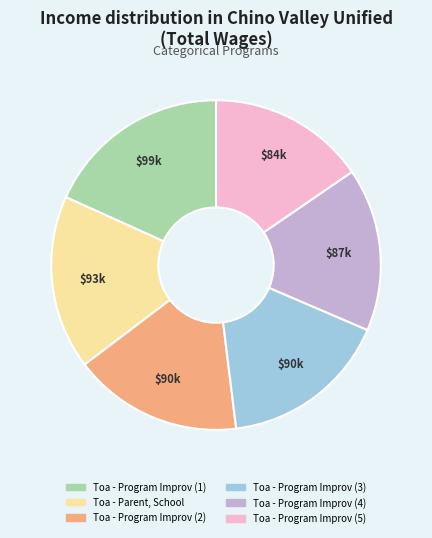

True or false: Toa - Program Improv (5) accounts for 5% of the total.

False